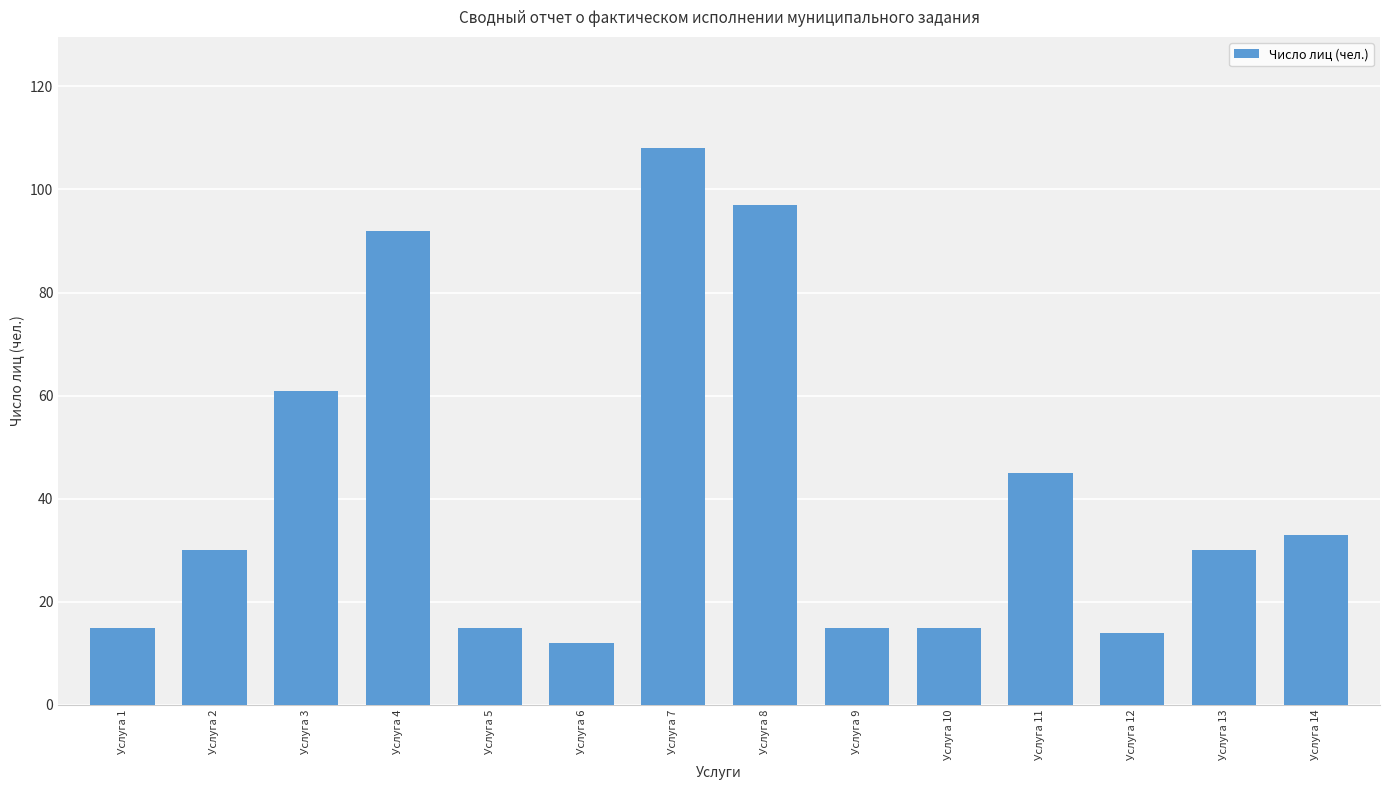

Are the bars horizontal?

No